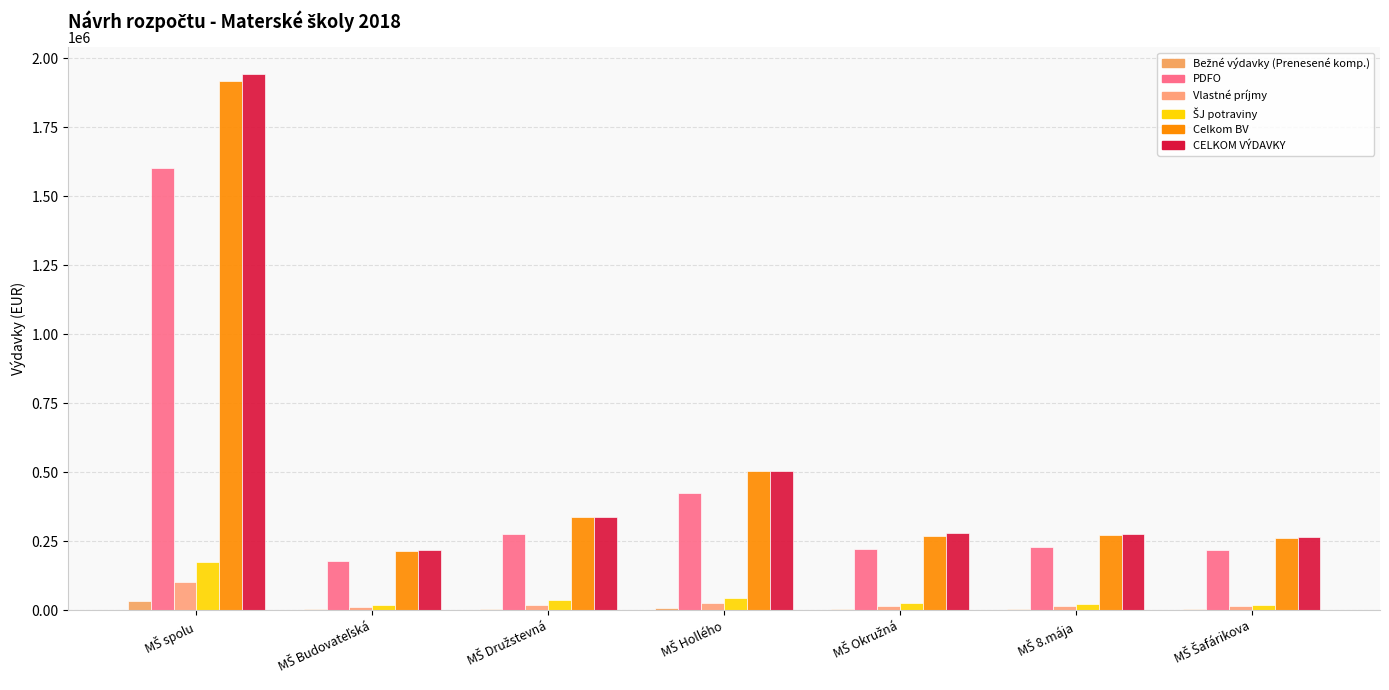

What position from the right is MŠ Družstevná?

5